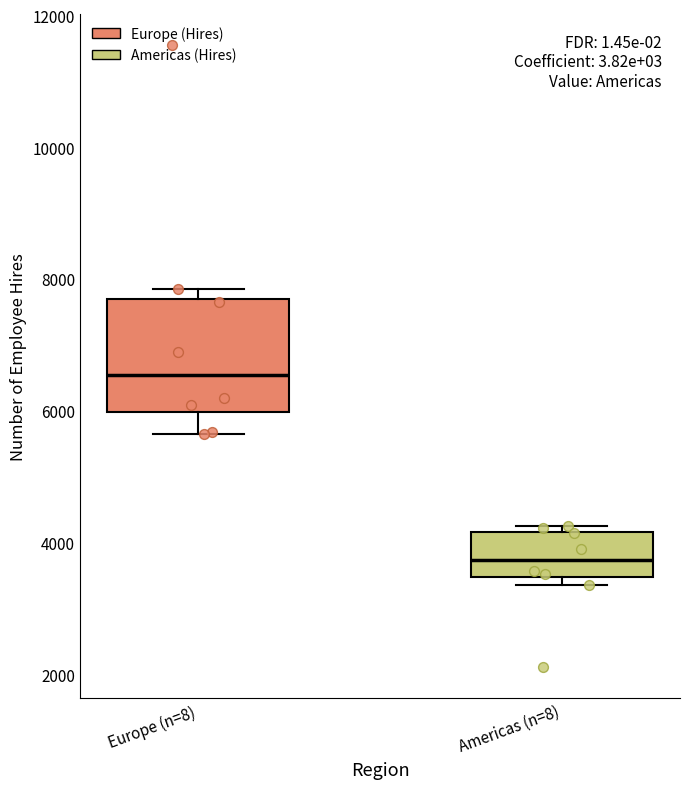

Reading left to right, transcribe this box plot: for each box, give where its median line is, the range the box spans, and where its two whiskers end, as read against the y-axis. The values are not printed on the chart, so give them approximately, as read against the axis.

Europe (n=8): median 6600, box 6000 to 7600, whiskers 5600 to 7800
Americas (n=8): median 3800, box 3400 to 4200, whiskers 3400 (just below the box's lower edge) to 4200 (just above the box's upper edge)